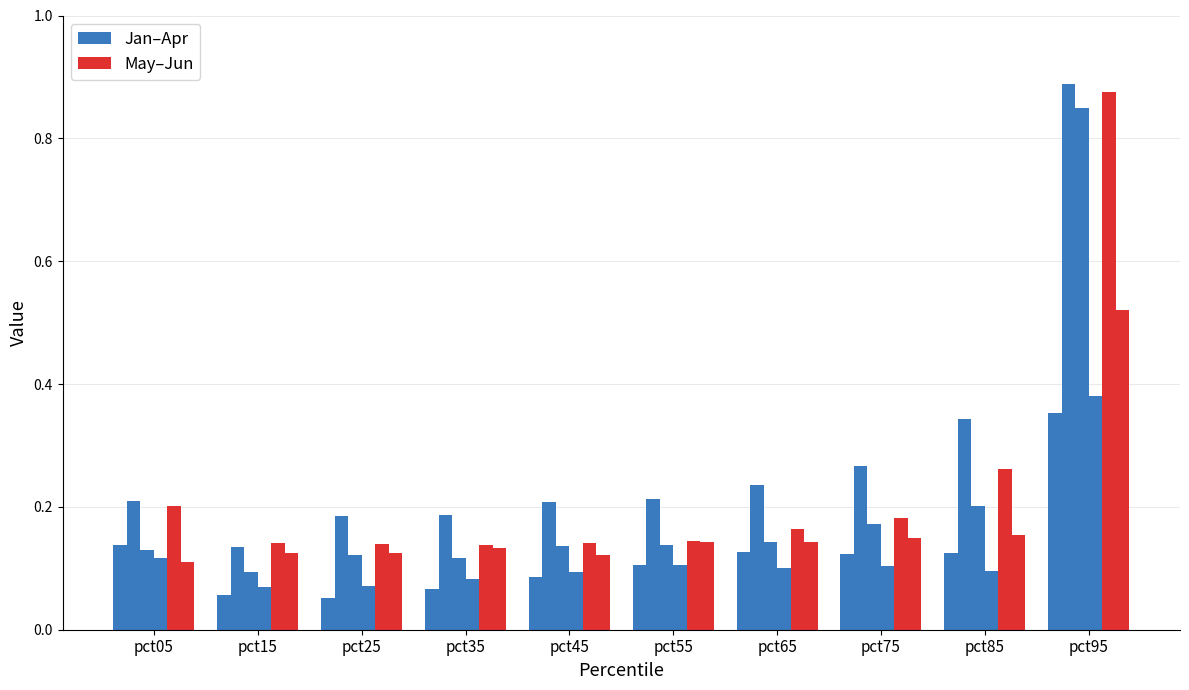

Count the number of data series in this chart.

6